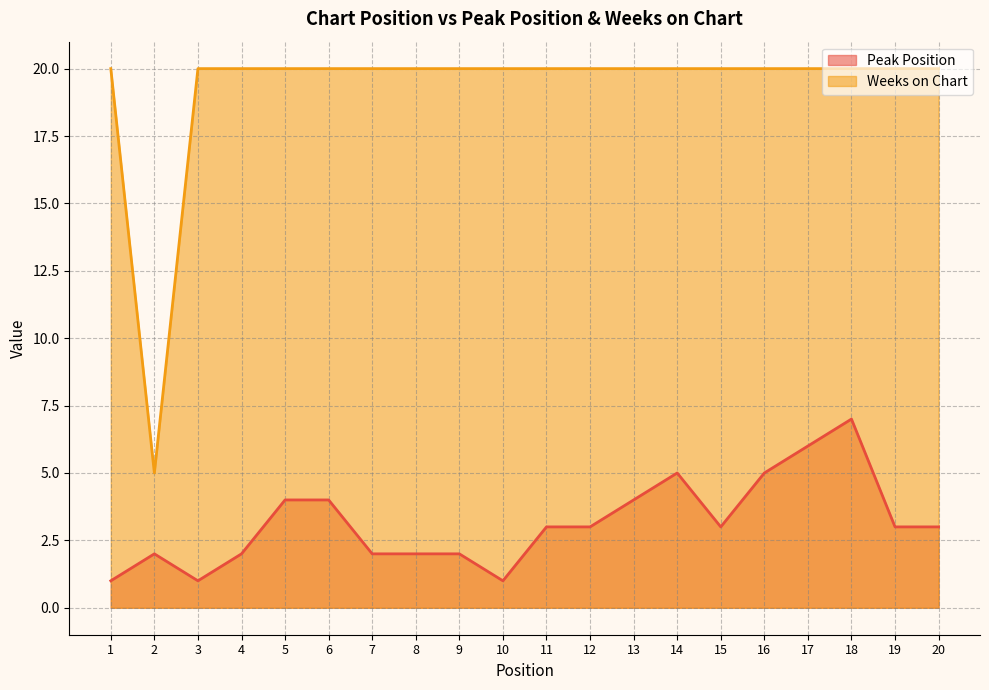

What is the difference between the highest and lowest values at 2?

3